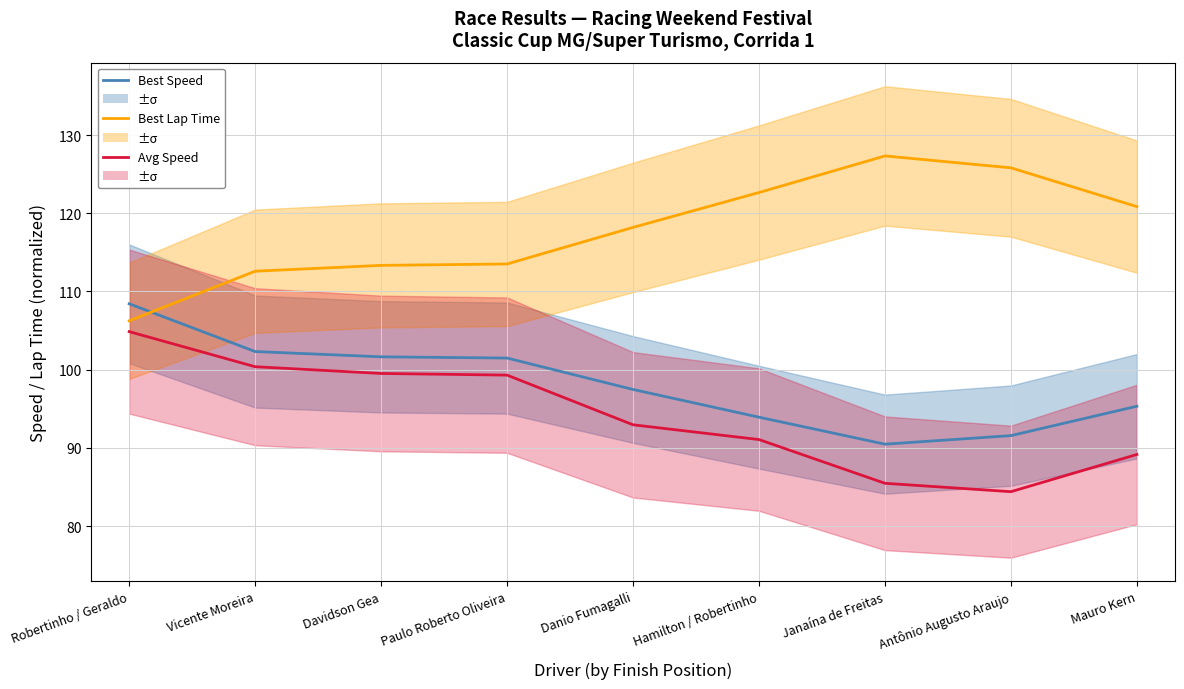

List the series in order of their peak value, lowest first.

Avg Speed, Best Speed, Best Lap Time